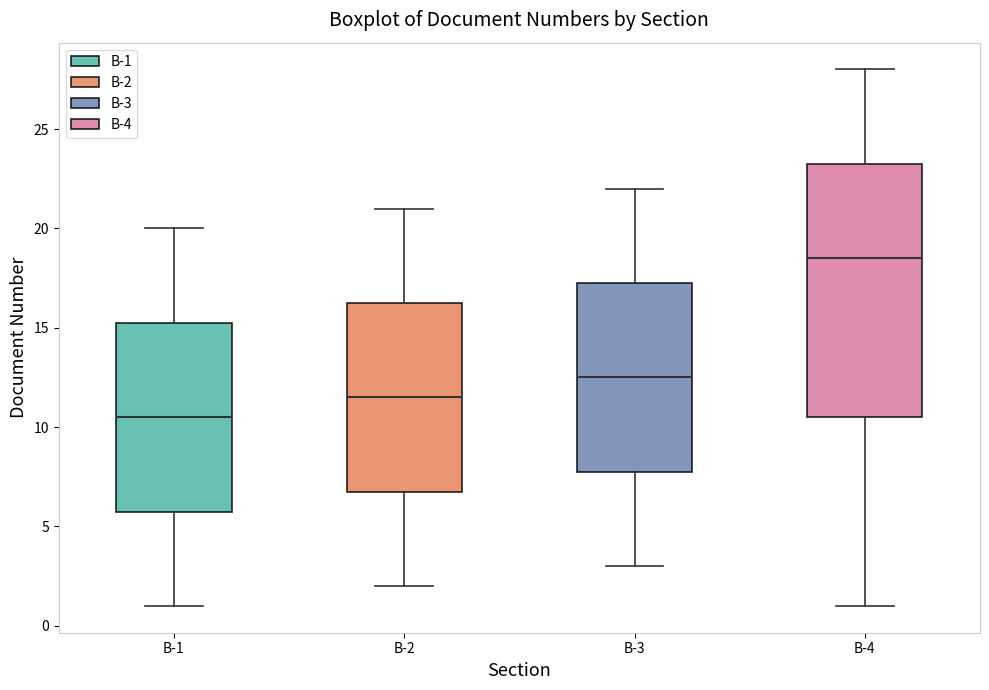

Where does the lower whisker of the box for B-3 end on the y-axis? The values are not printed on the chart, so give them approximately, as read against the axis.

3.0